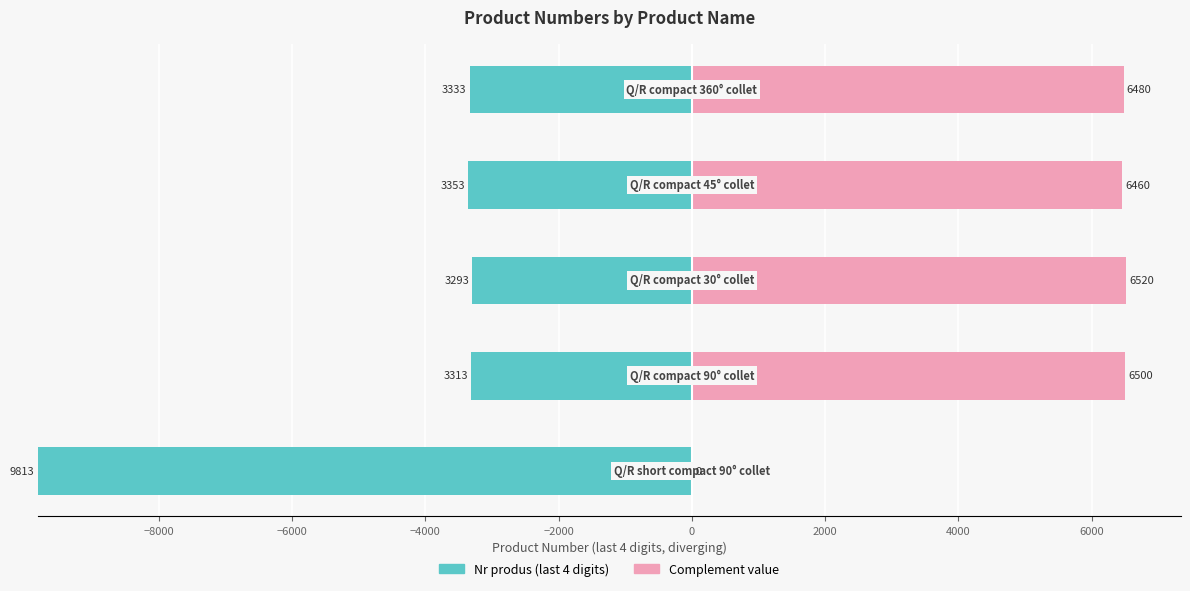

How many bars are there in each group?

2